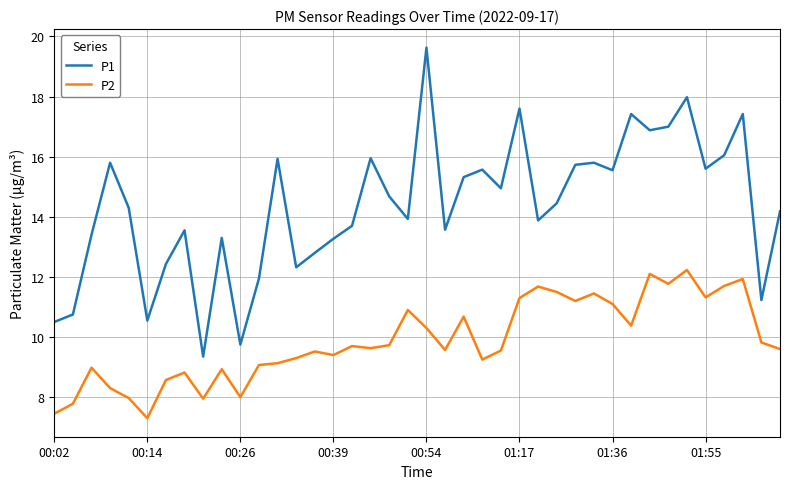

Which series has the largest total across all categories?

P1